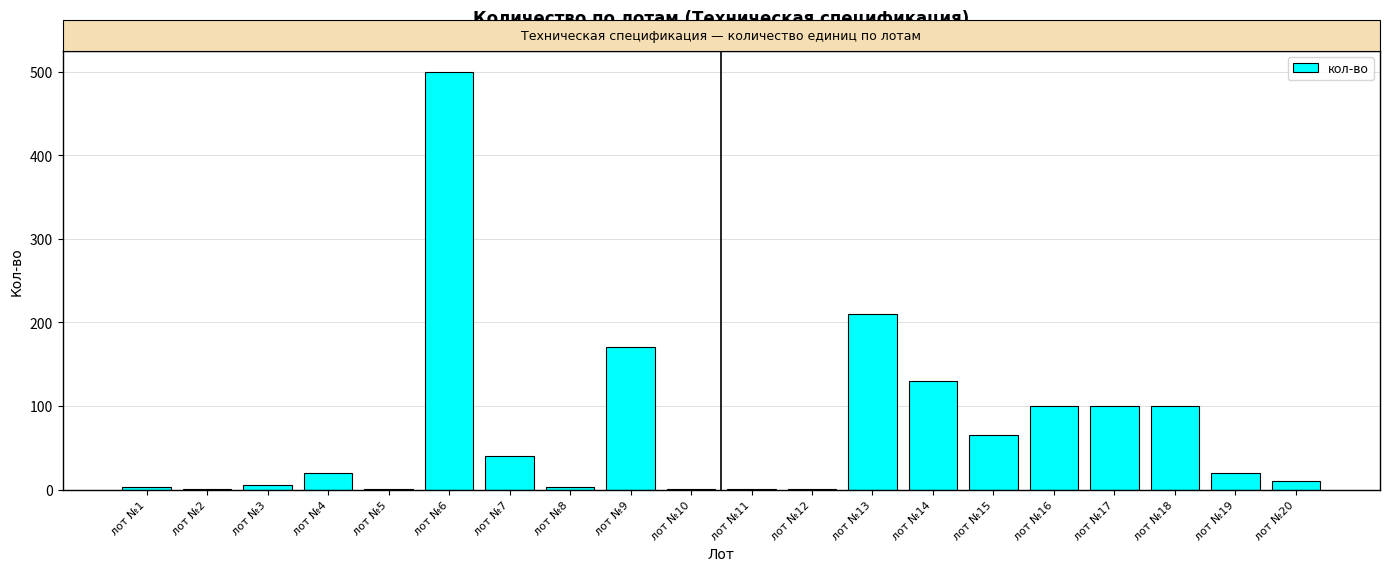

Count the number of categories in the chart.

20